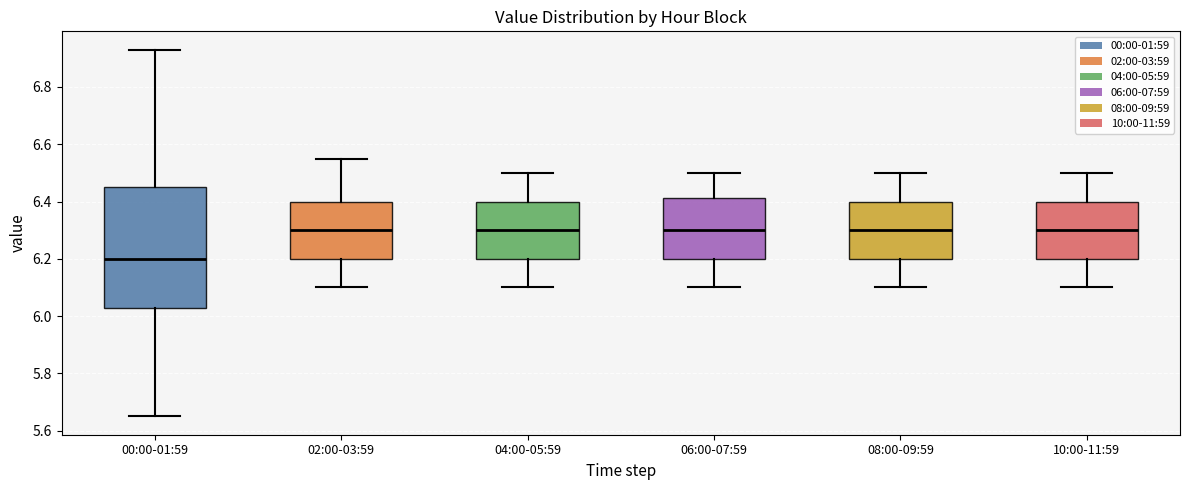

Reading left to right, transcribe this box plot: for each box, give where its median line is, the range the box spans, and where its two whiskers end, as read against the y-axis. The values are not printed on the chart, so give them approximately, as read against the axis.

00:00-01:59: median 6.20, box 6.04 to 6.46, whiskers 5.66 to 6.94
02:00-03:59: median 6.30, box 6.20 to 6.40, whiskers 6.10 to 6.56
04:00-05:59: median 6.30, box 6.20 to 6.40, whiskers 6.10 to 6.50
06:00-07:59: median 6.30, box 6.20 to 6.42, whiskers 6.10 to 6.50
08:00-09:59: median 6.30, box 6.20 to 6.40, whiskers 6.10 to 6.50
10:00-11:59: median 6.30, box 6.20 to 6.40, whiskers 6.10 to 6.50